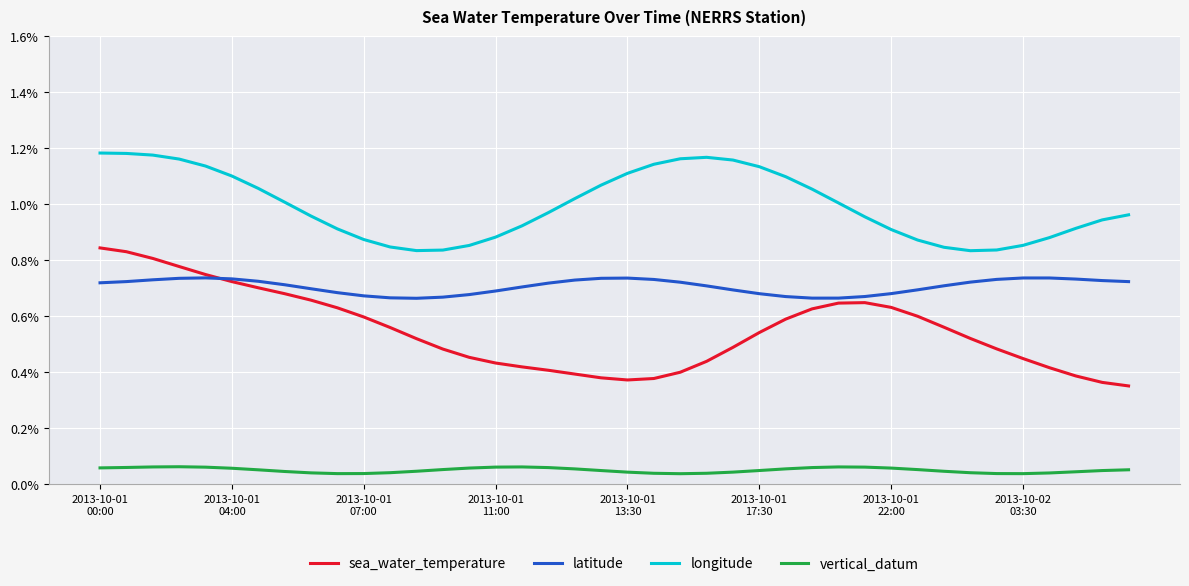

Which series has the largest range (max minus min)?

sea_water_temperature